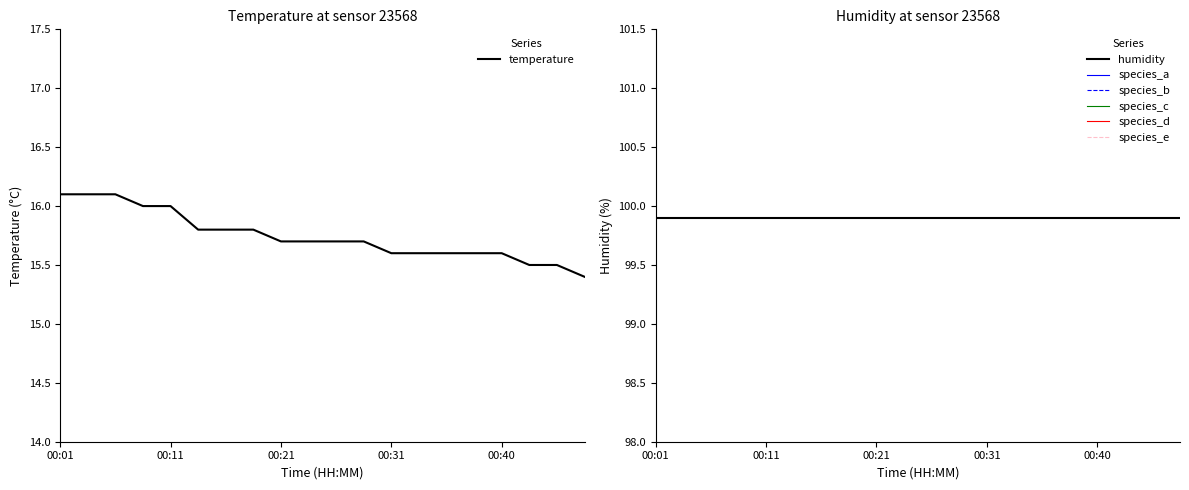

Approximately how many times larger is the value at 00:03 compared to 00:31?

1.0